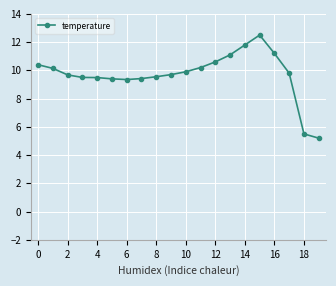

What is the sum of all values?

194.4